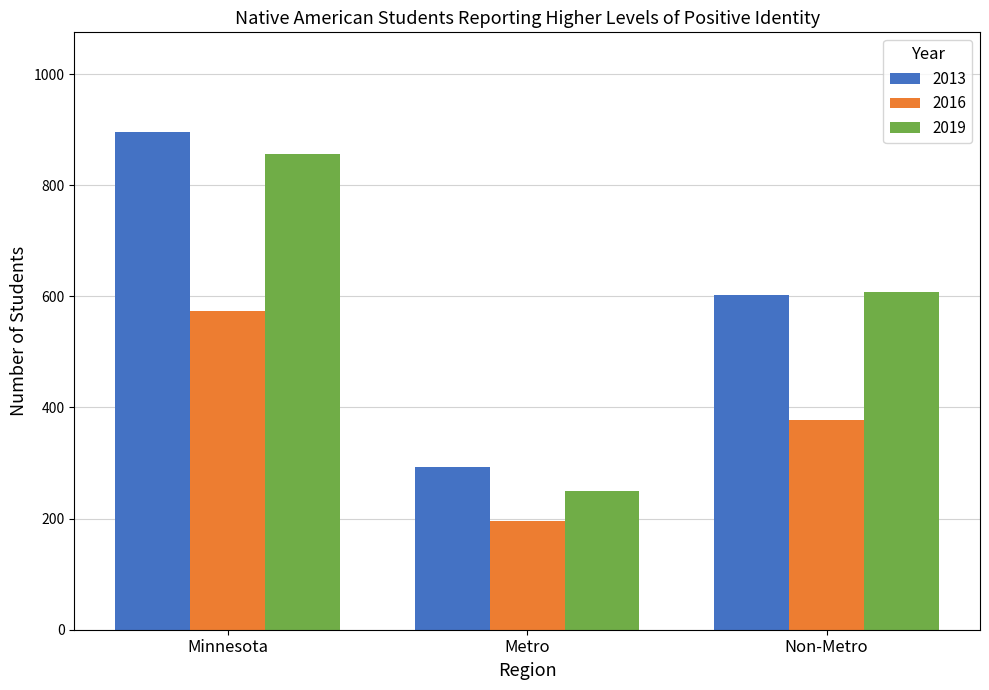

At which category does the chart reach its peak across all series?

Minnesota